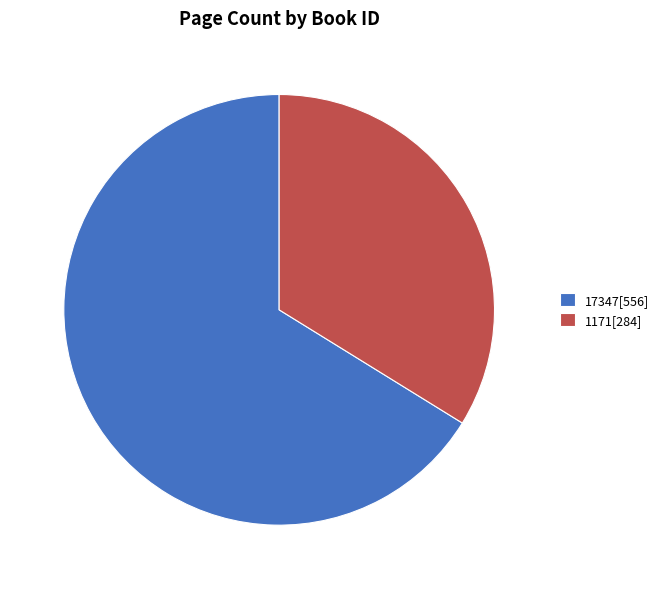

Which category has the smallest portion of the pie?

1171